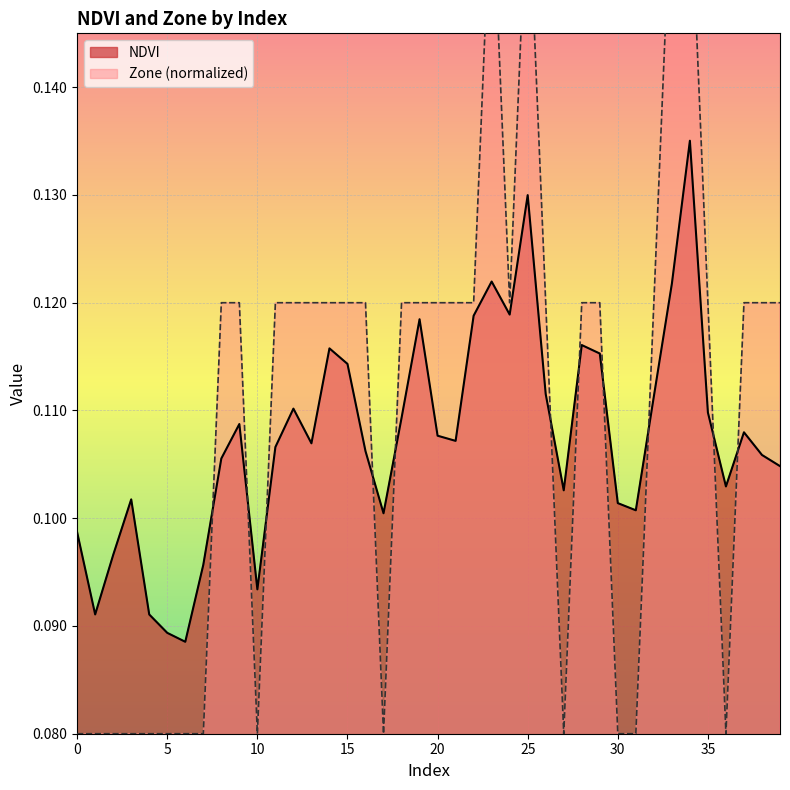

In Zone, how many points are higher than both neighbors (excluding endpoints)?

2